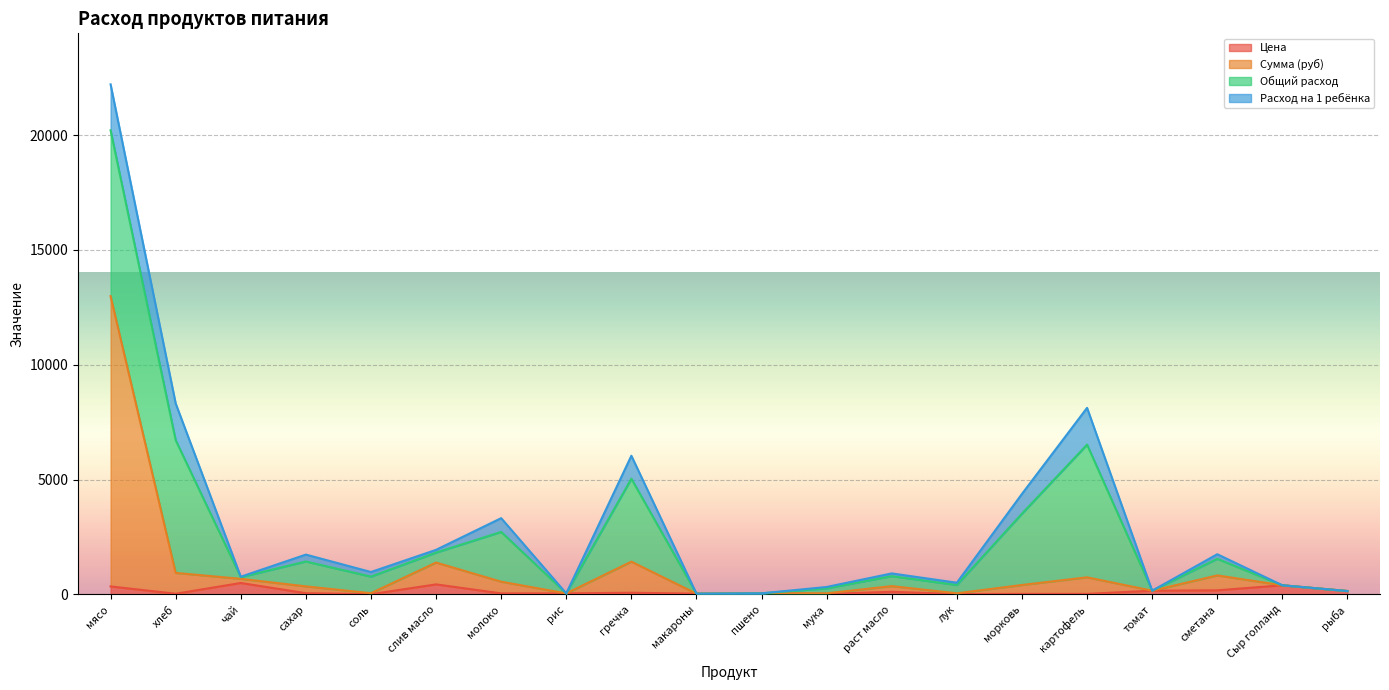

At which label does Сумма (руб) first exceed 400?

мясо